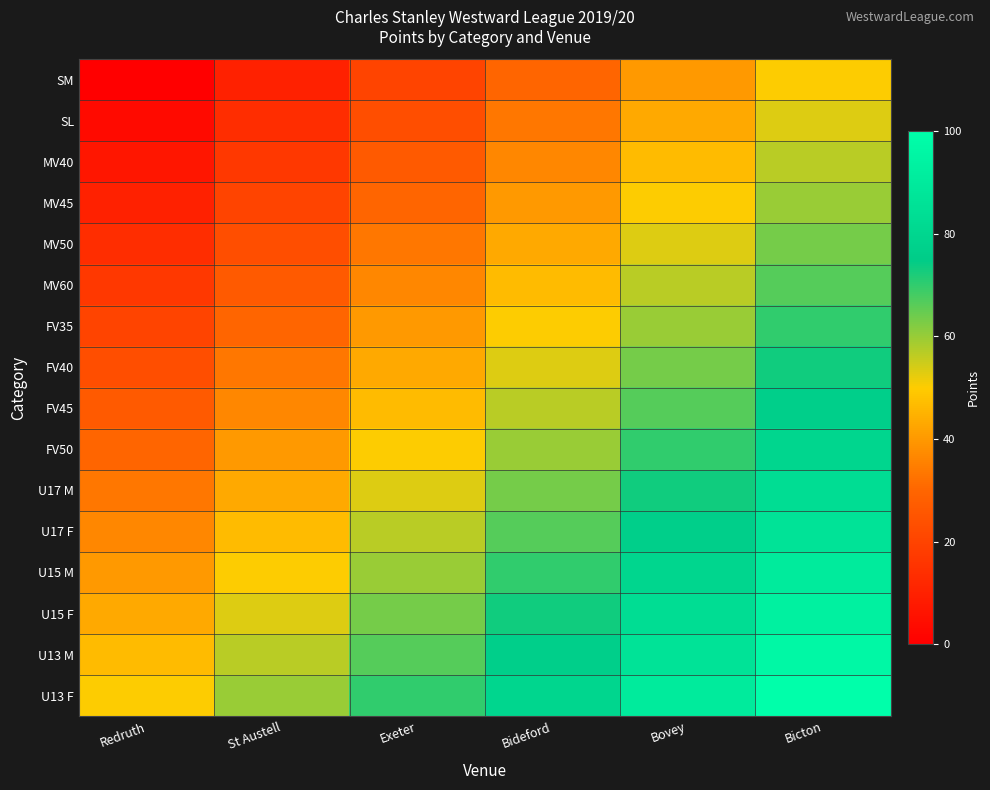

Between Bovey and Bicton, which is larger?

Bicton